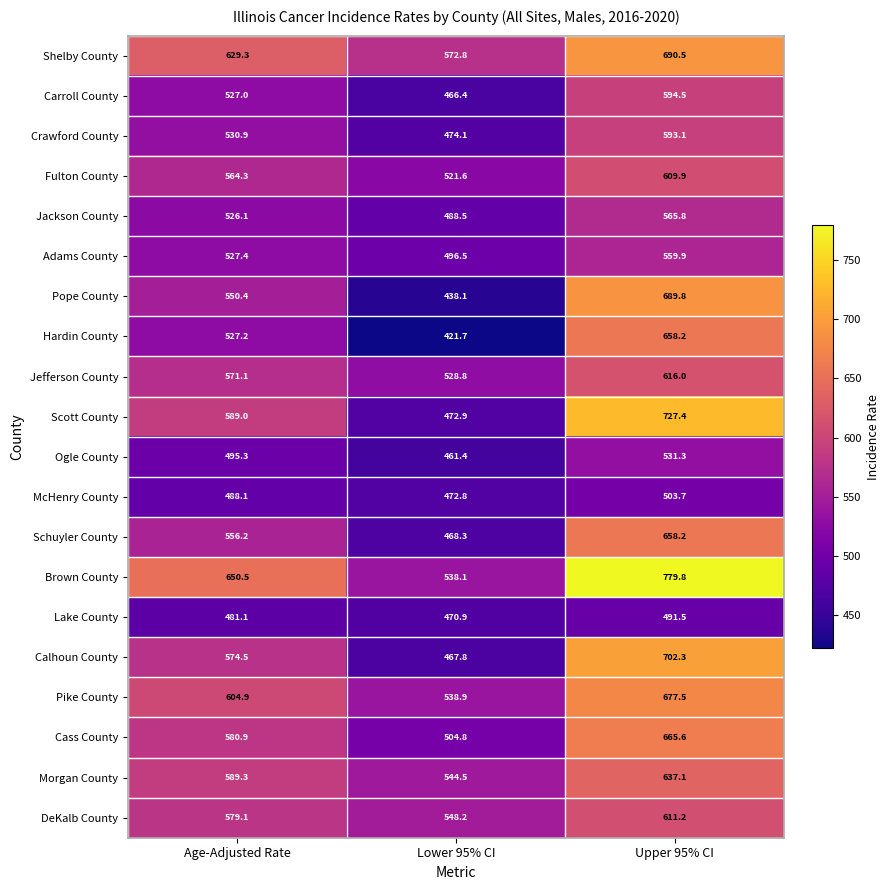

What is the difference between the maximum and minimum values in the Pike County series?

138.6